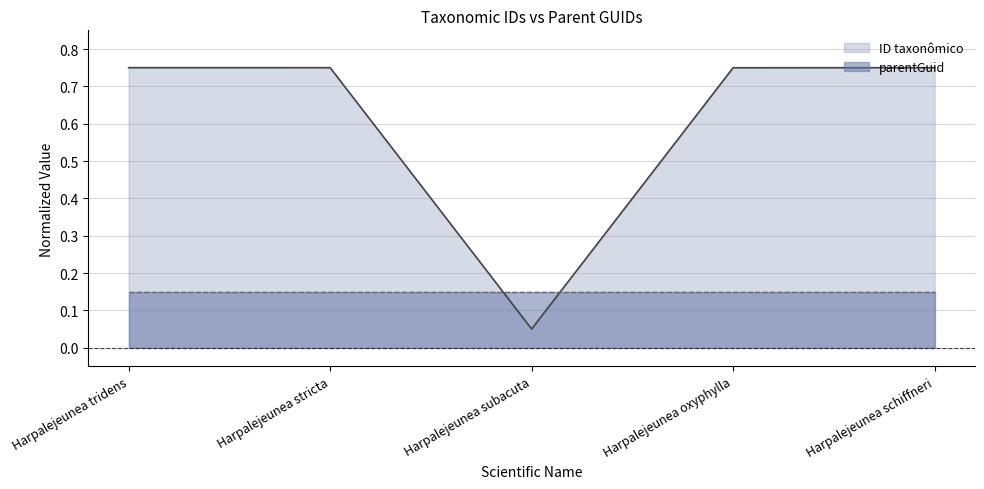

How many distinct data groups are displayed?

2